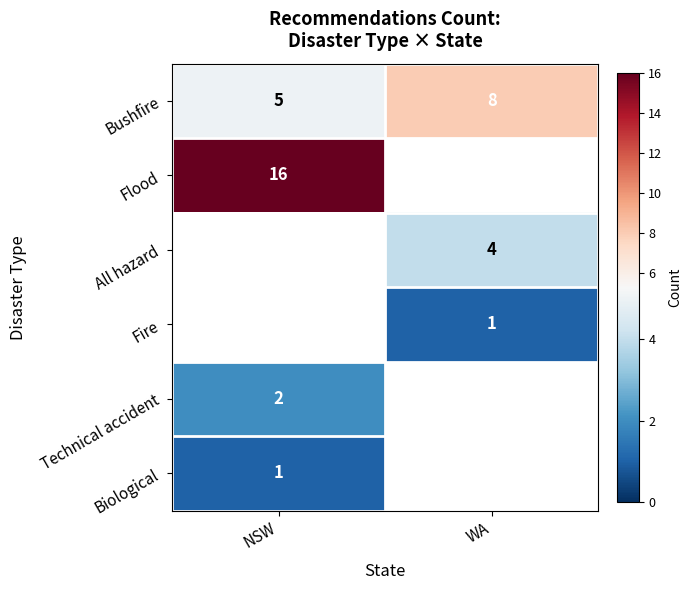

List the labels in order of Bushfire value, smallest first.

NSW, WA